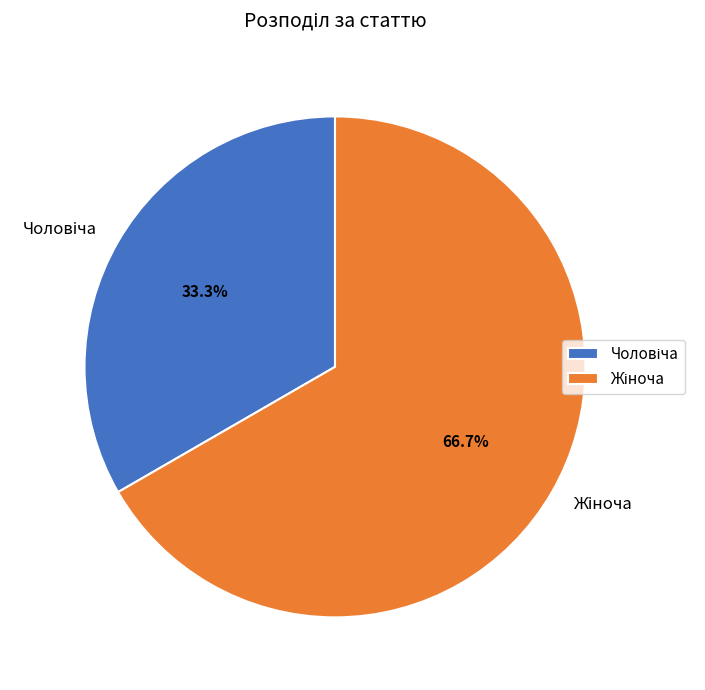

Rank the categories by value from highest to lowest.

Жіноча, Чоловіча